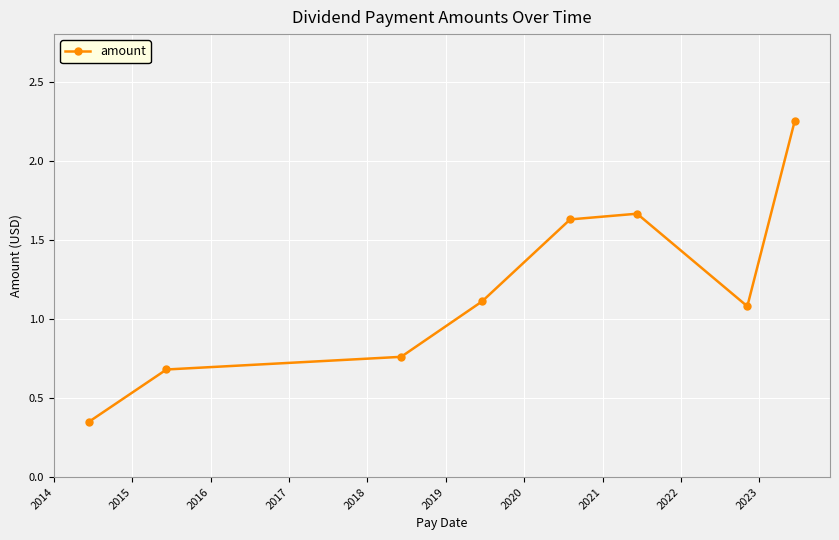

How many points are lower than both their immediate neighbors (excluding endpoints)?

1